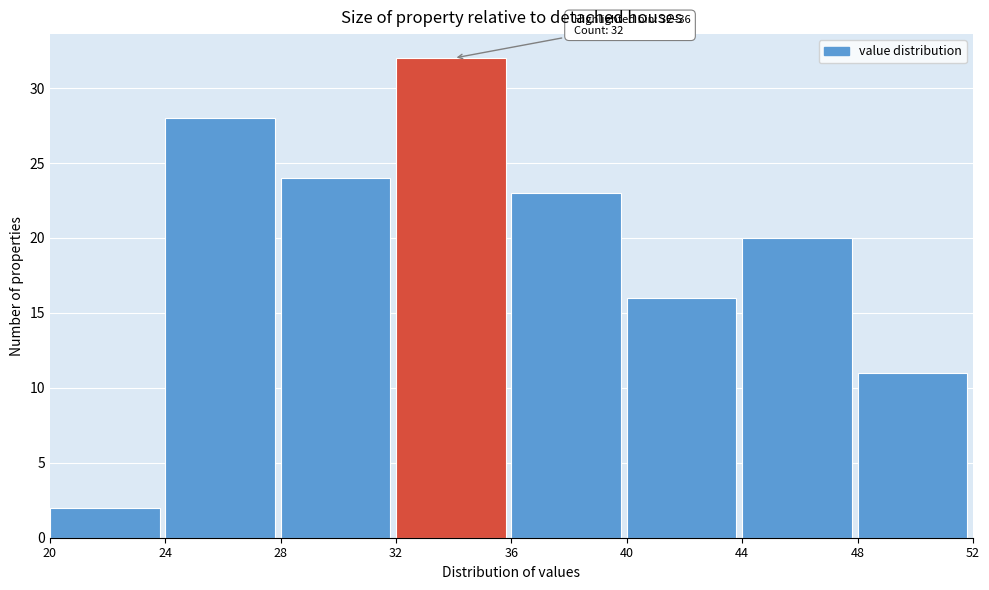

Which range on the x-axis has the tallest bar?

32 to 36